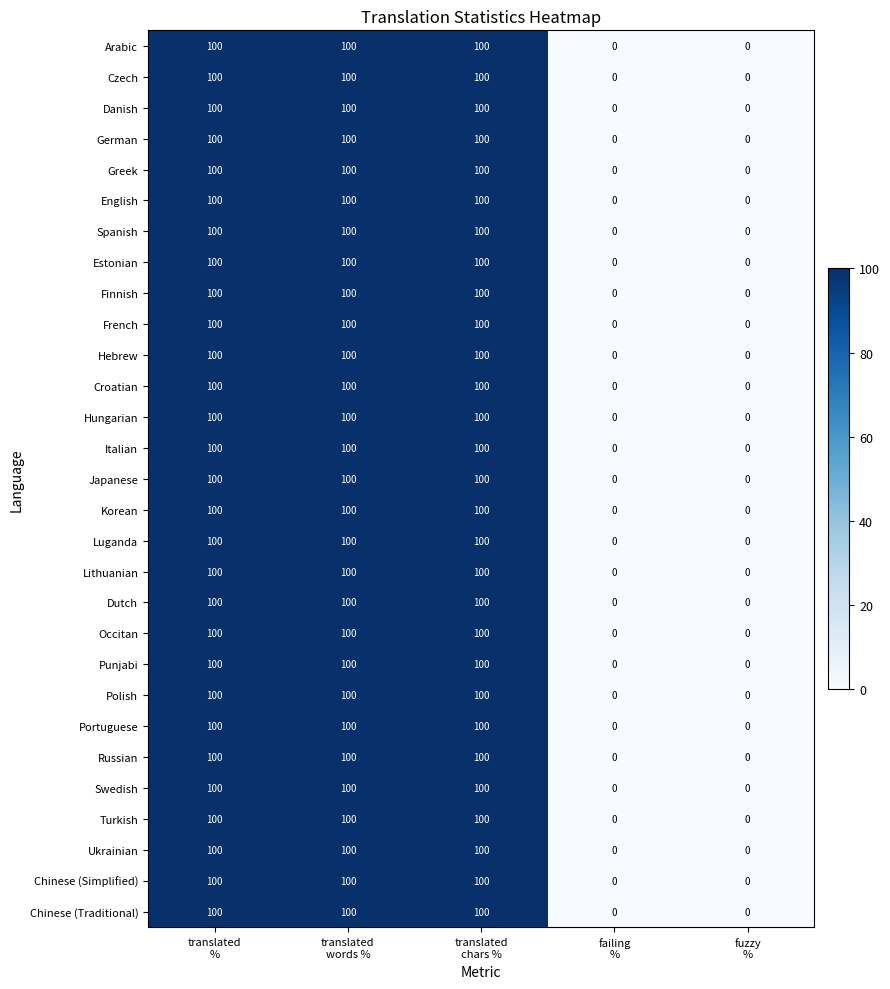

Count the Estonian values in the range 0 to 100.

5